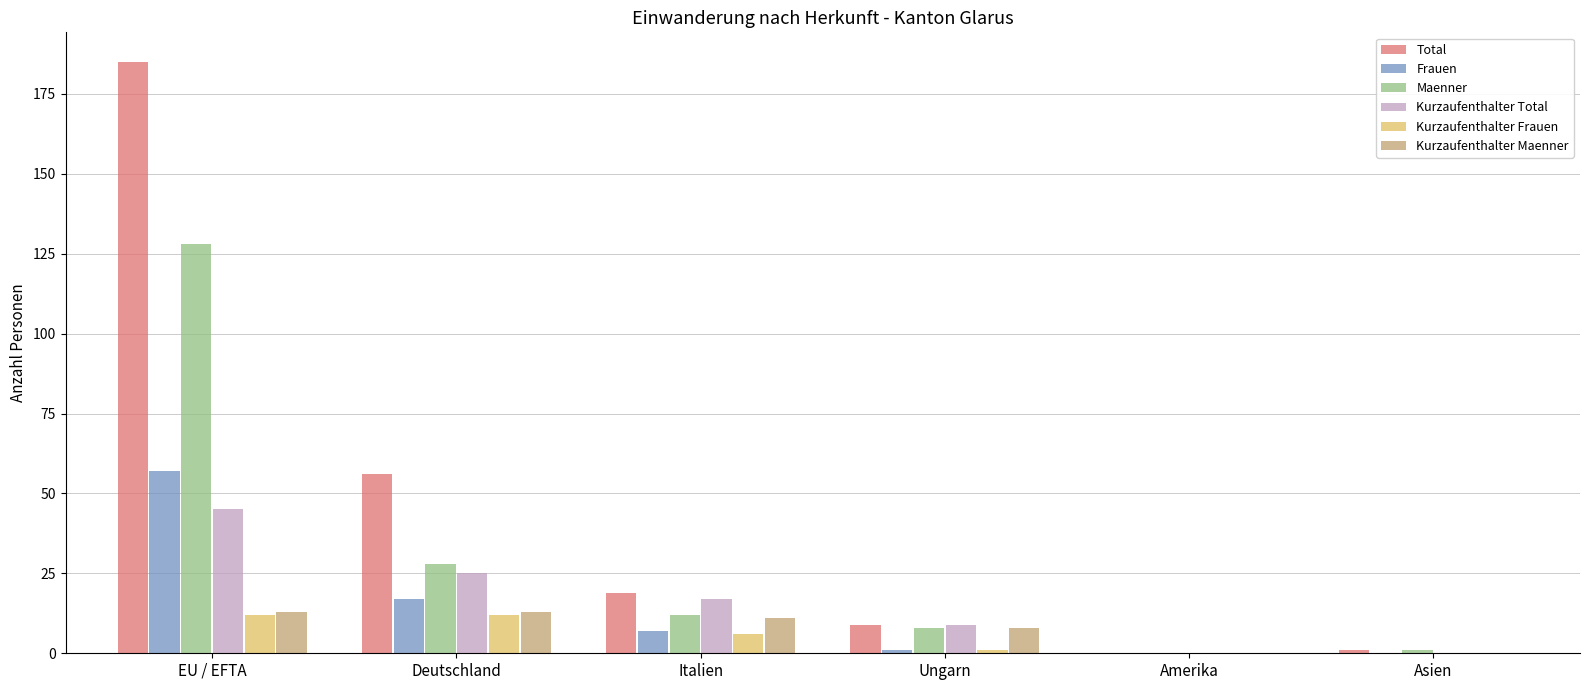

What is the maximum value shown in the chart?

185